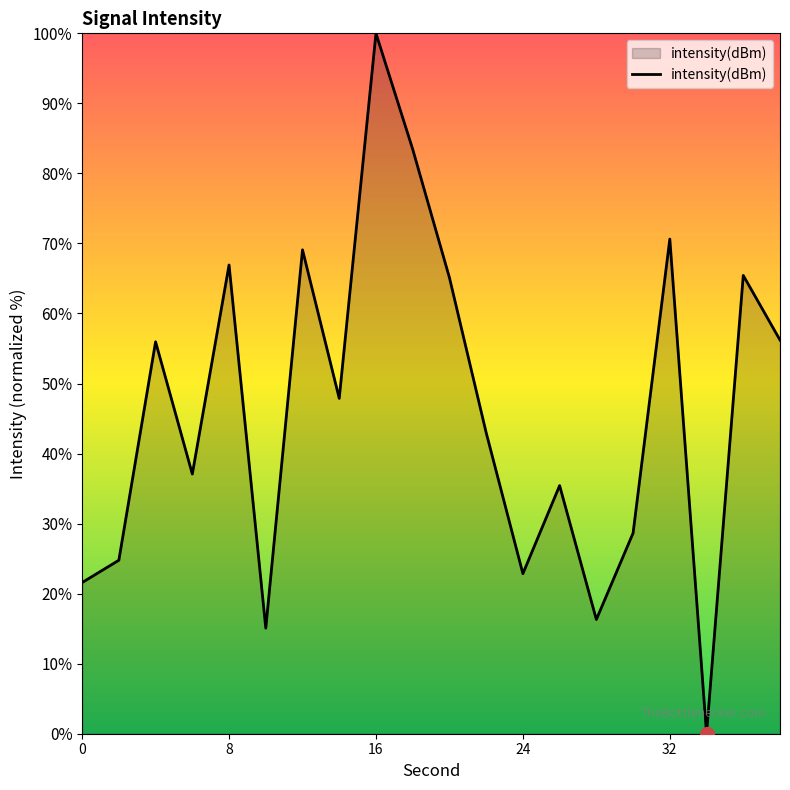

What is the greatest value displayed?

100.0